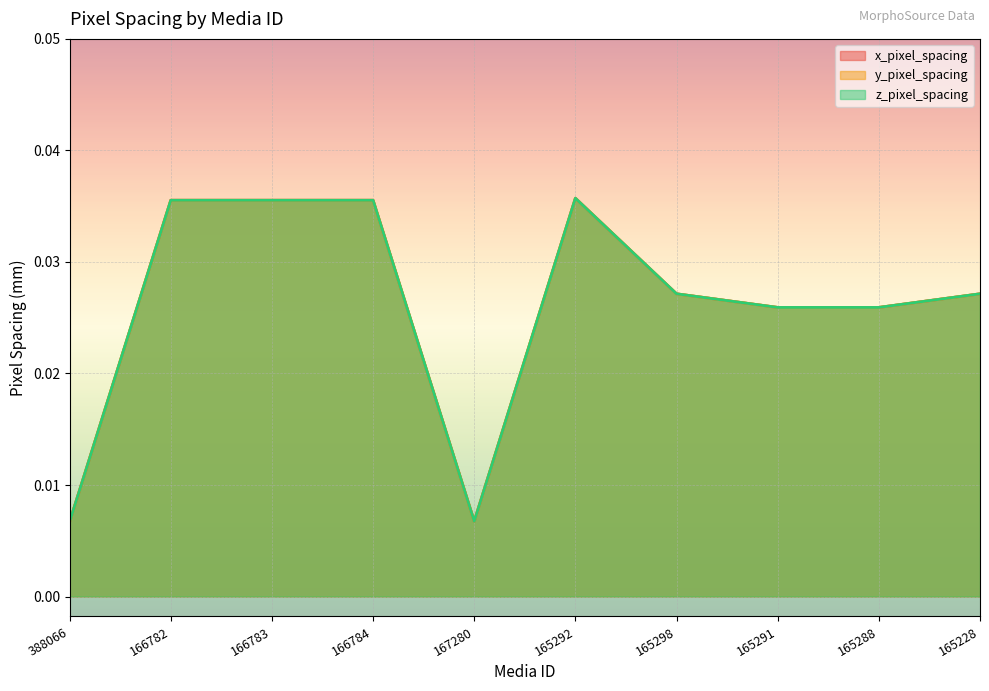

List the series in order of their peak value, lowest first.

x_pixel_spacing, y_pixel_spacing, z_pixel_spacing